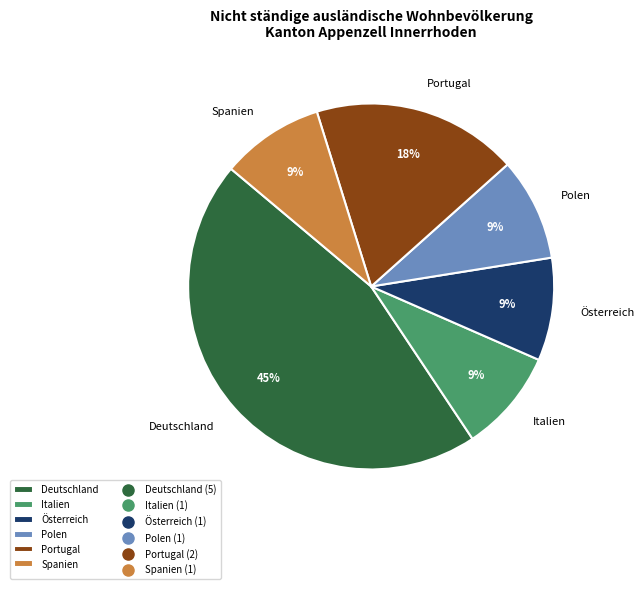

How many segments does this pie chart have?

6